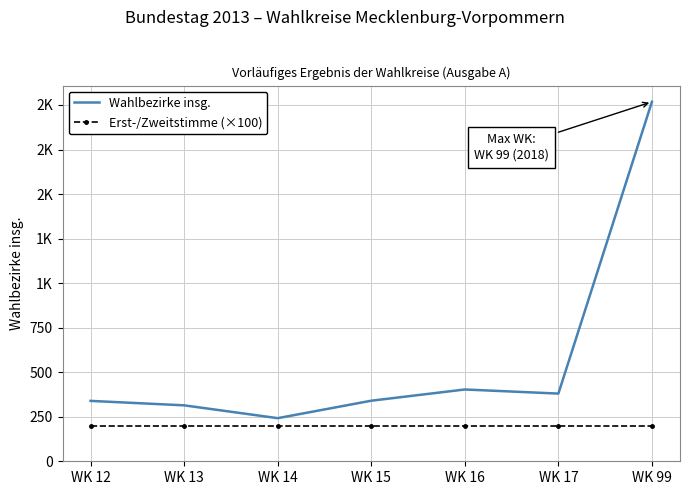

True or false: Erst-/Zweitstimme (×100) and Wahlbezirke insg. cross at least once.

False